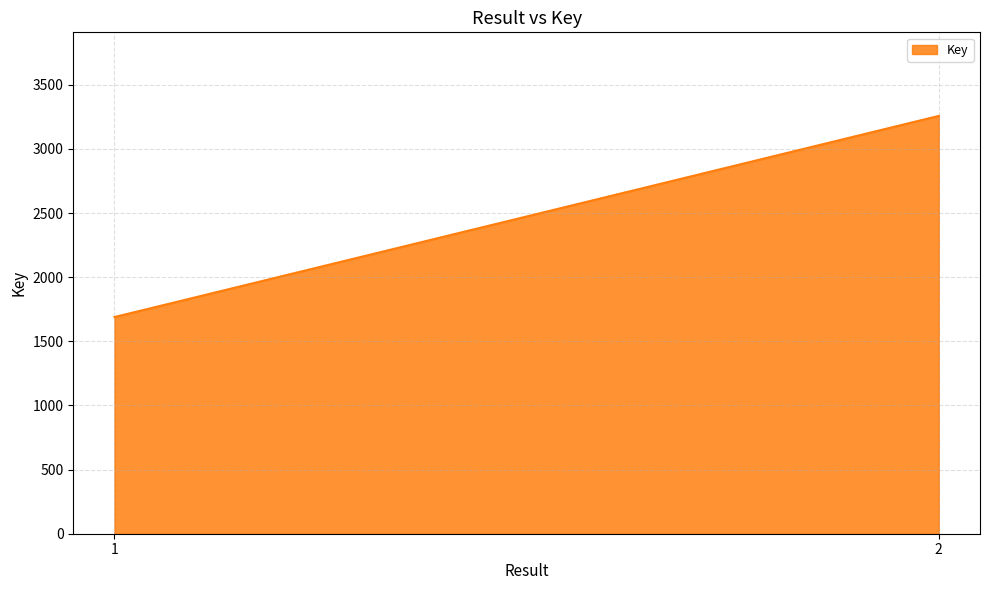

What is the smallest value displayed?

1689